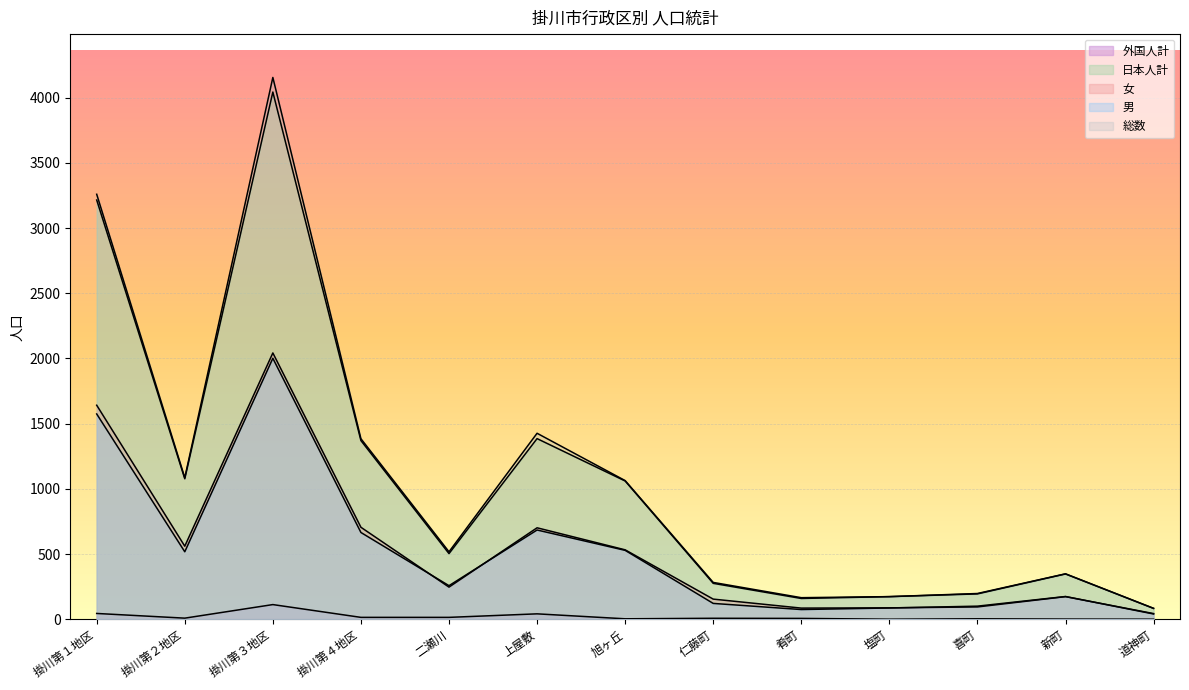

True or false: 日本人計 has more than 0 points higher than both neighbors.

True